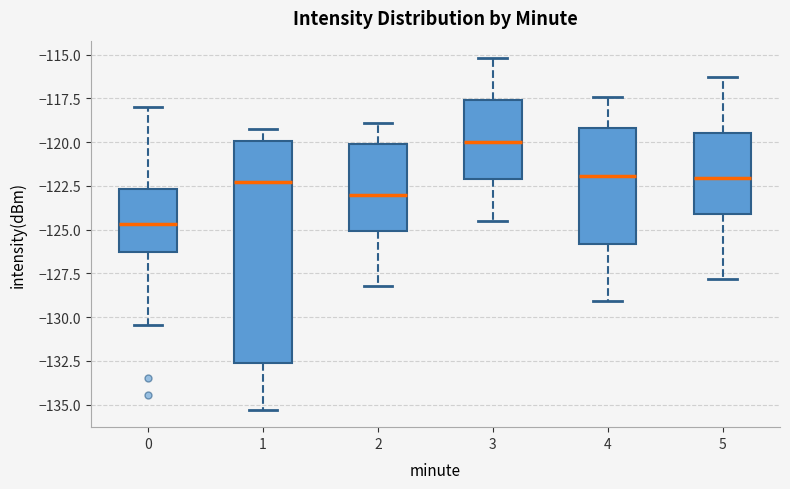

Comparing the boxes themselves (not the whiskers), which one is the tallest?

1